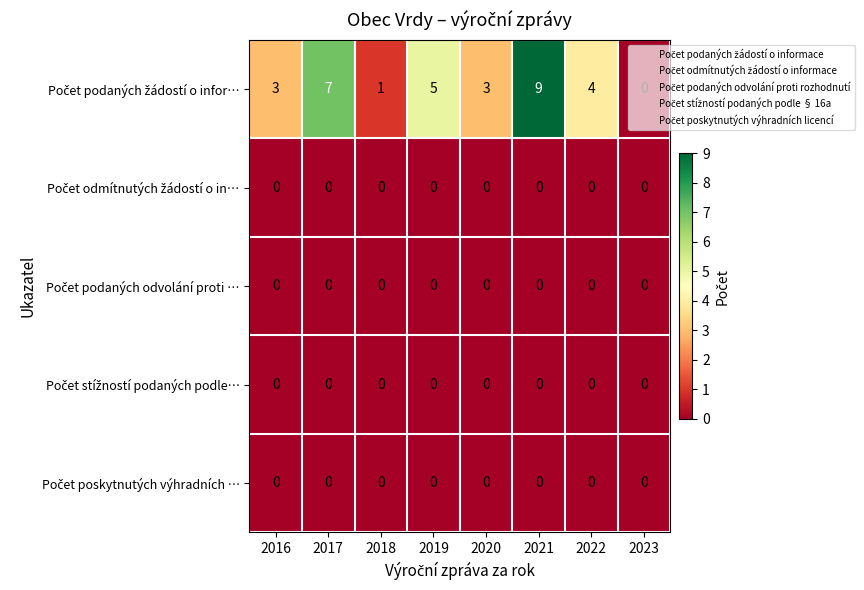

Which label corresponds to the largest value in the chart?

2021